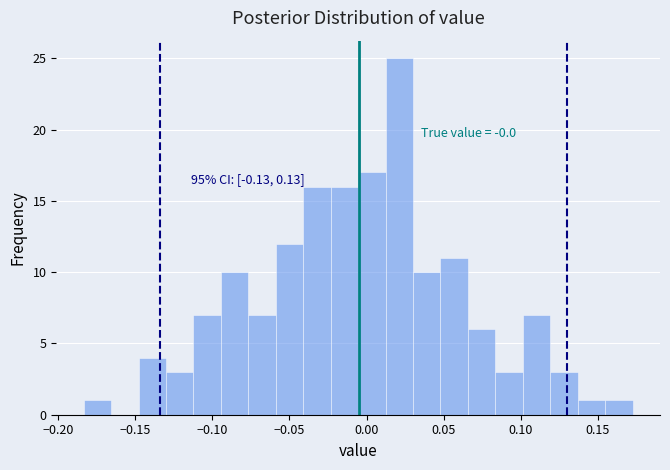

Around what value on the x-axis is the tallest bar? Give the approximate position of its centre, as read against the axis.

0.020